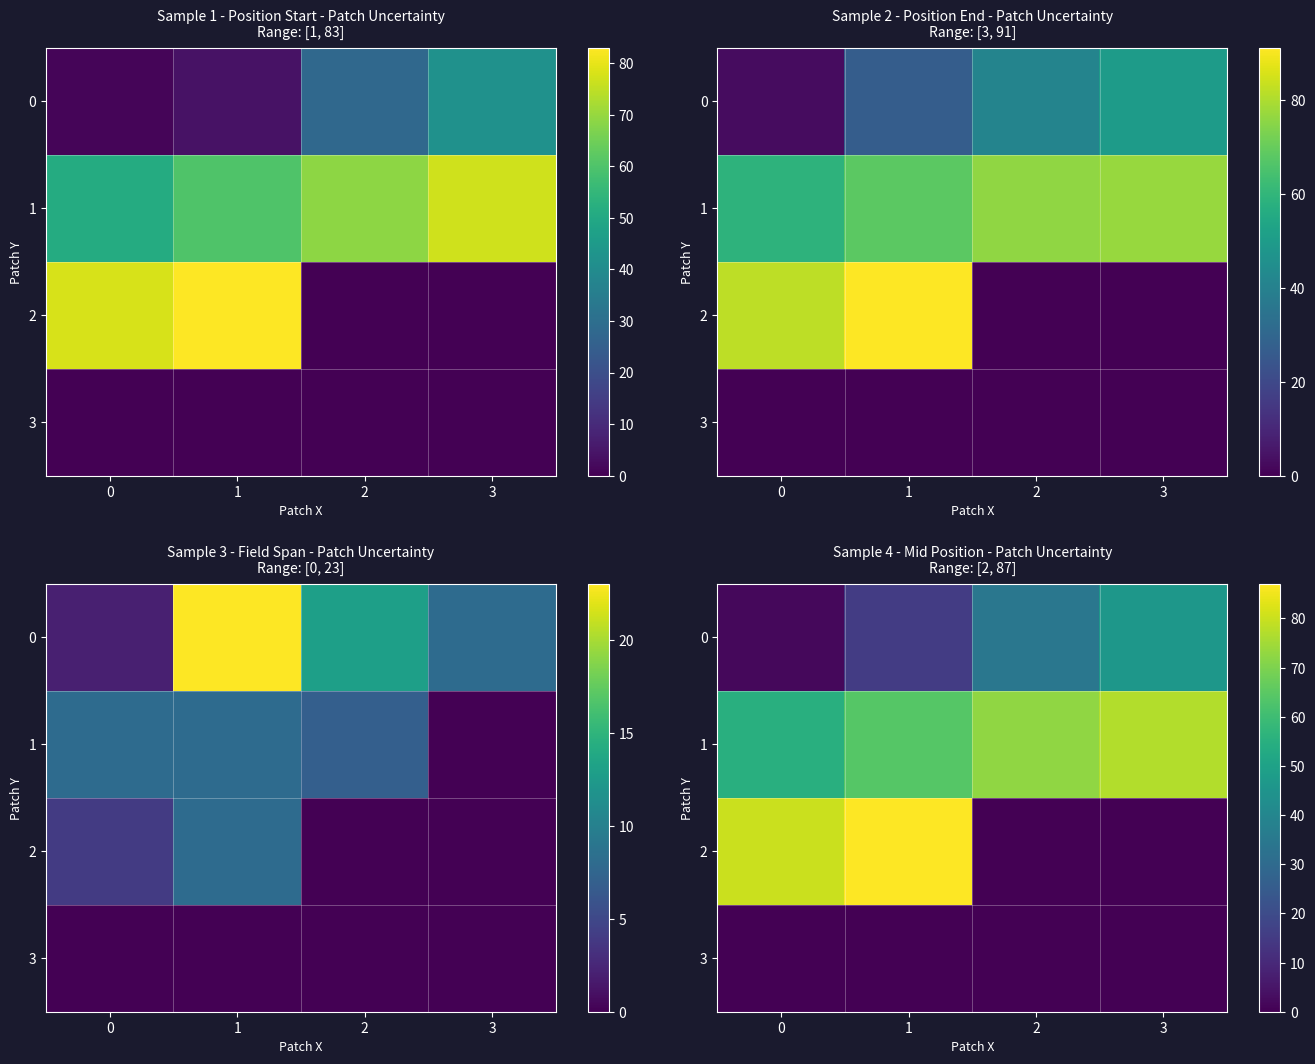

What is the minimum value for 1?

55.0